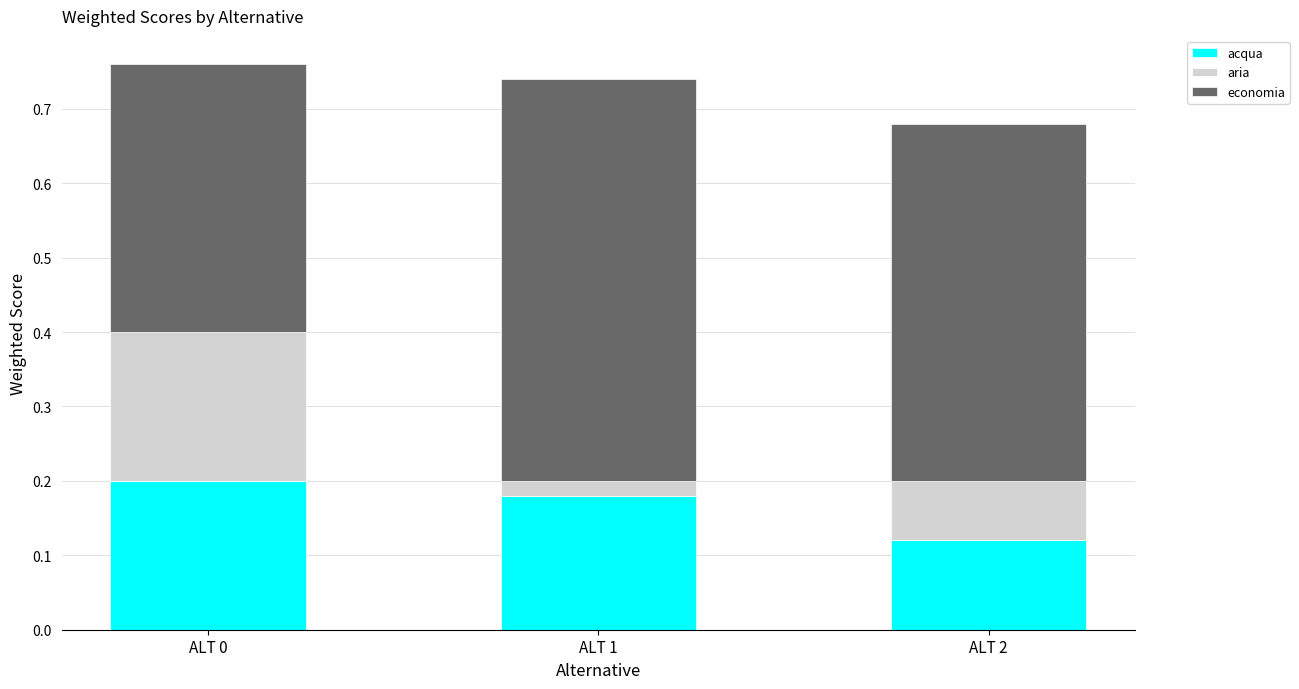

Does the chart contain stacked bars?

Yes